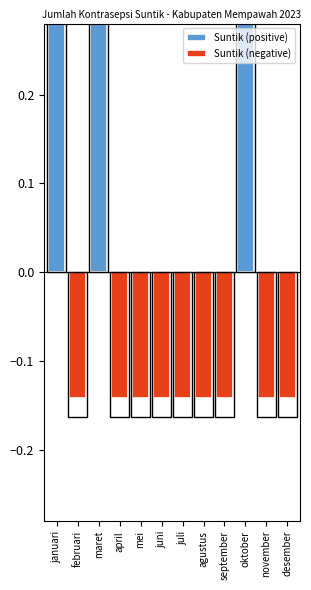

What is the highest value of the Suntik (positive) series?

0.5